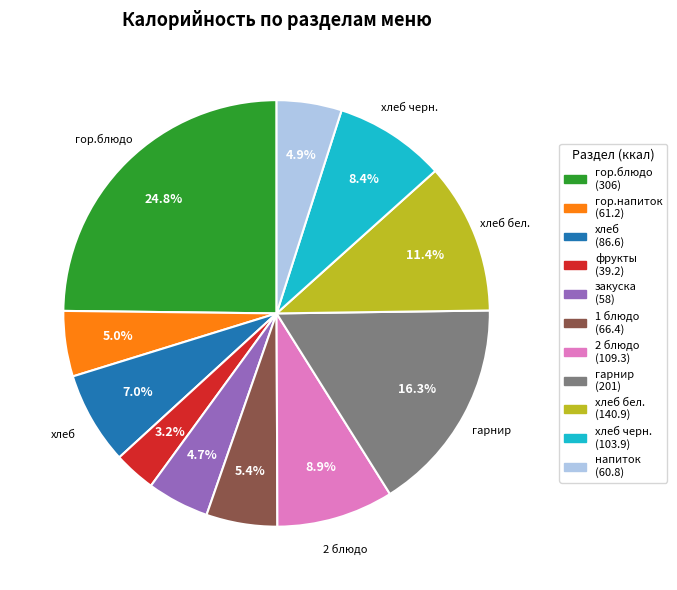

Is there any slice that represents more than half of the pie?

No